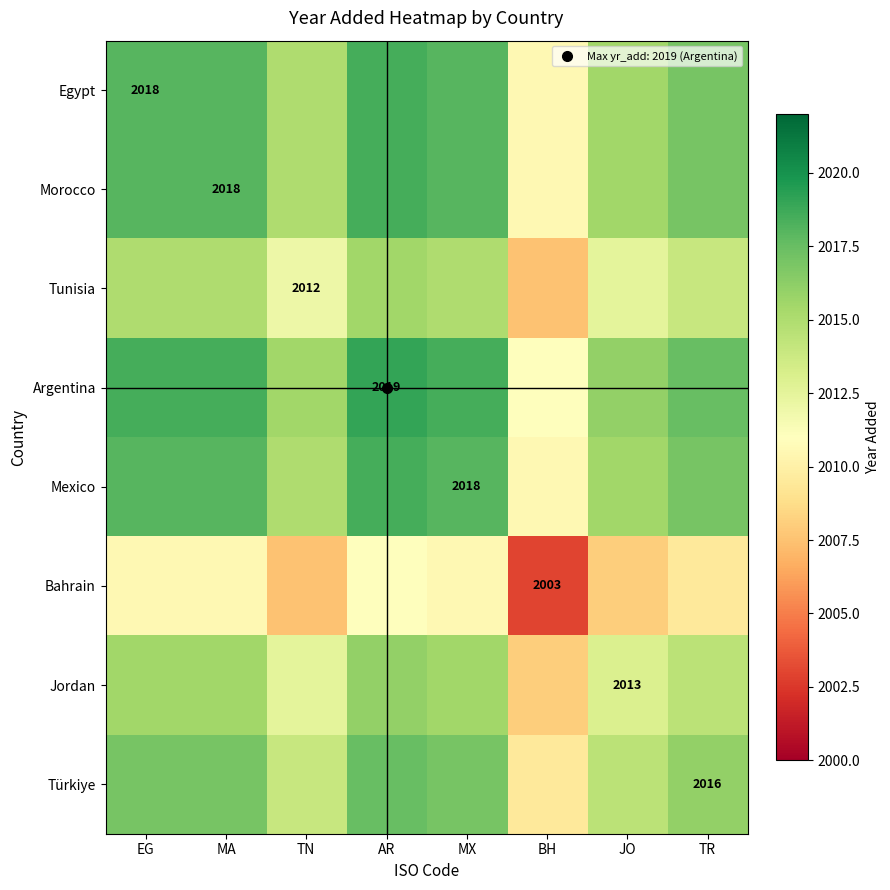

At how many categories does at least one series exceed 2013?

7